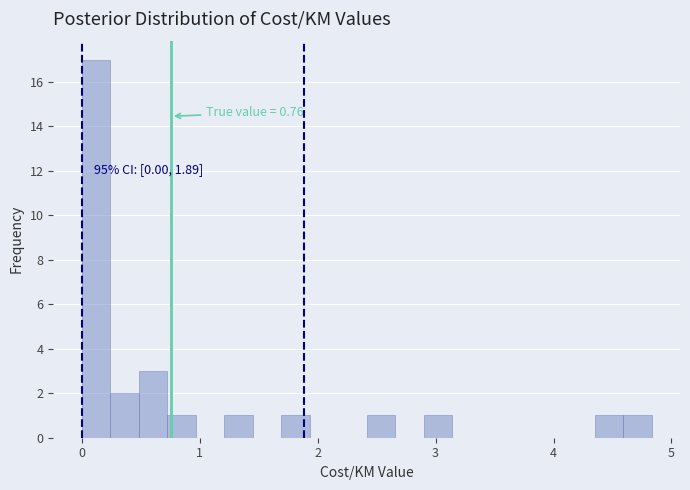

Read against the x-axis, roughly where is the centre of the tallest bar?

0.1